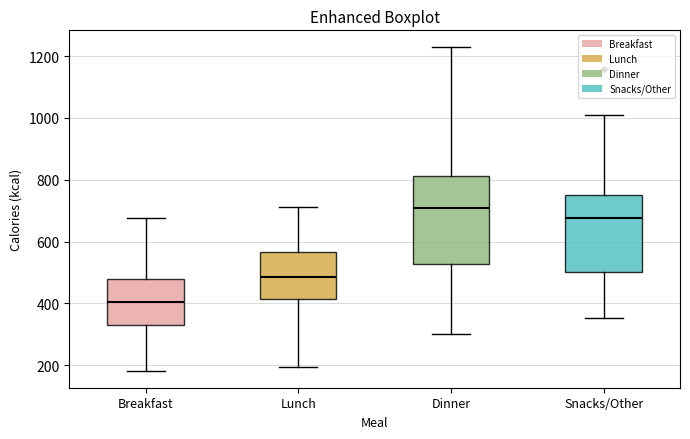

Reading left to right, transcribe this box plot: for each box, give where its median line is, the range the box spans, and where its two whiskers end, as read against the y-axis. The values are not printed on the chart, so give them approximately, as read against the axis.

Breakfast: median 400, box 320 to 480, whiskers 180 to 680
Lunch: median 480, box 420 to 560, whiskers 200 to 720
Dinner: median 700, box 520 to 820, whiskers 300 to 1240
Snacks/Other: median 680, box 500 to 760, whiskers 360 to 1020